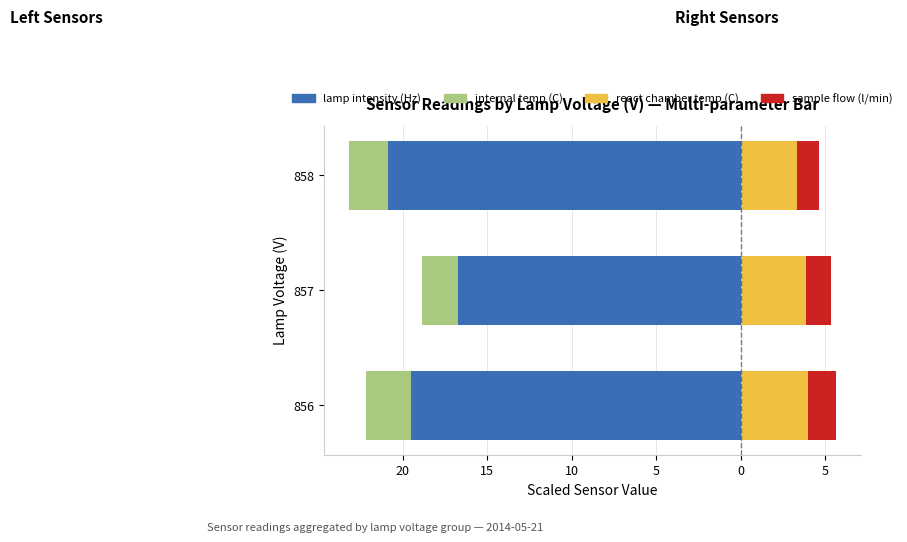

How many groups of bars are there?

3